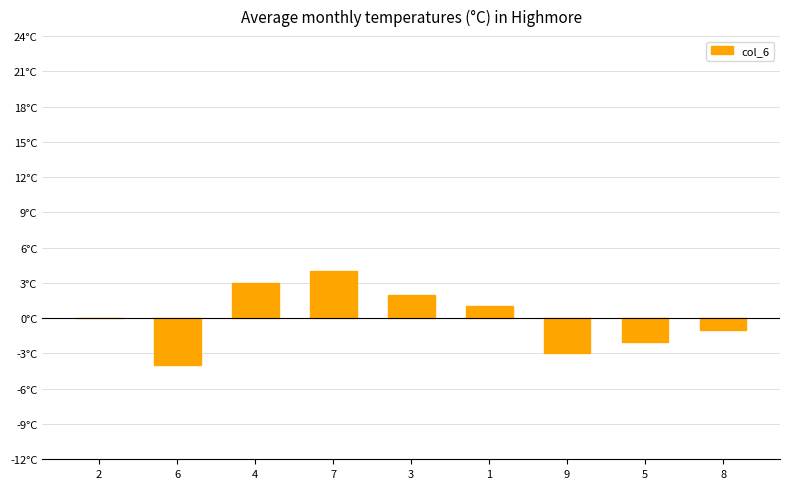

Rank the categories by value from highest to lowest.

7, 4, 3, 1, 2, 8, 5, 9, 6